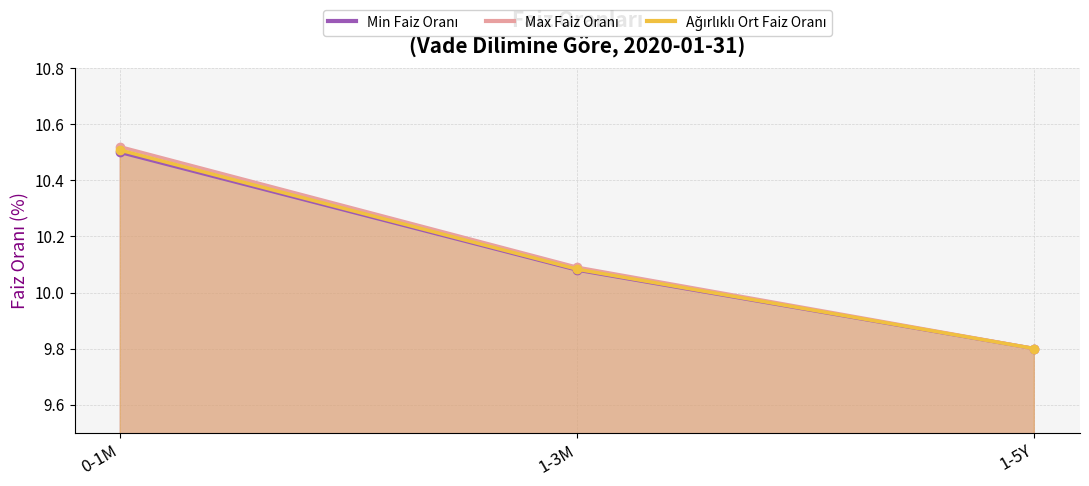

How many series are shown in this chart?

3